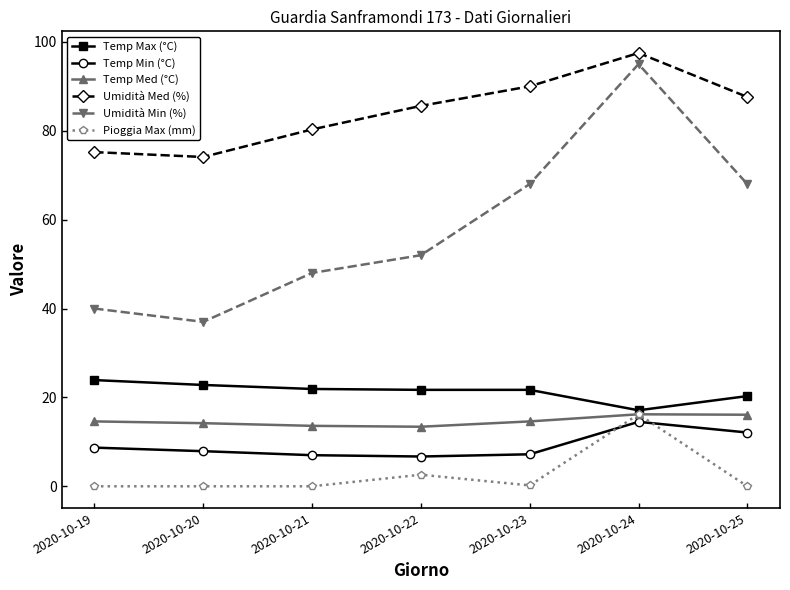

How many lines are shown in the chart?

6